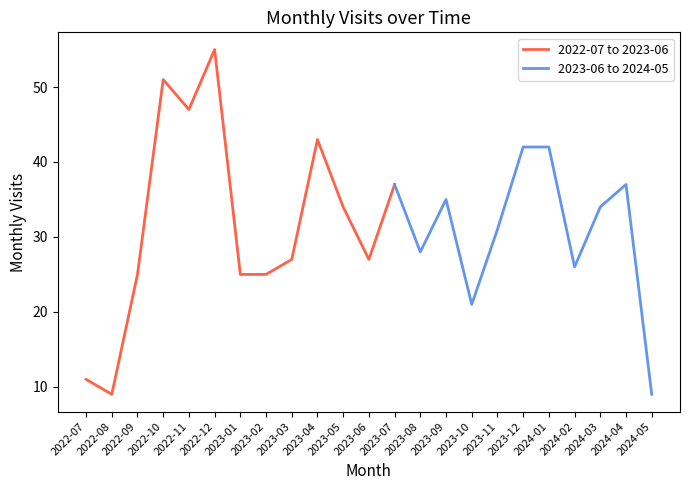

Read the value at 2023-04, to the nearest 10.

40